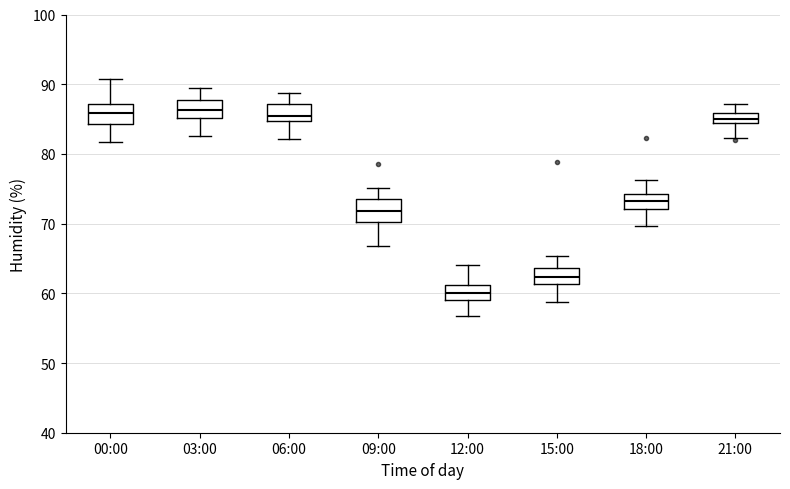

Where does the upper whisker of the box for 00:00 end on the y-axis? The values are not printed on the chart, so give them approximately, as read against the axis.

91